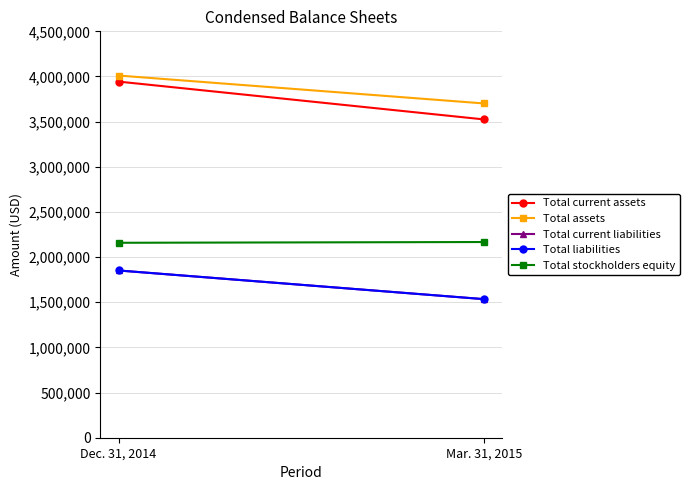

Which has a higher value, Mar. 31, 2015 or Dec. 31, 2014?

Dec. 31, 2014